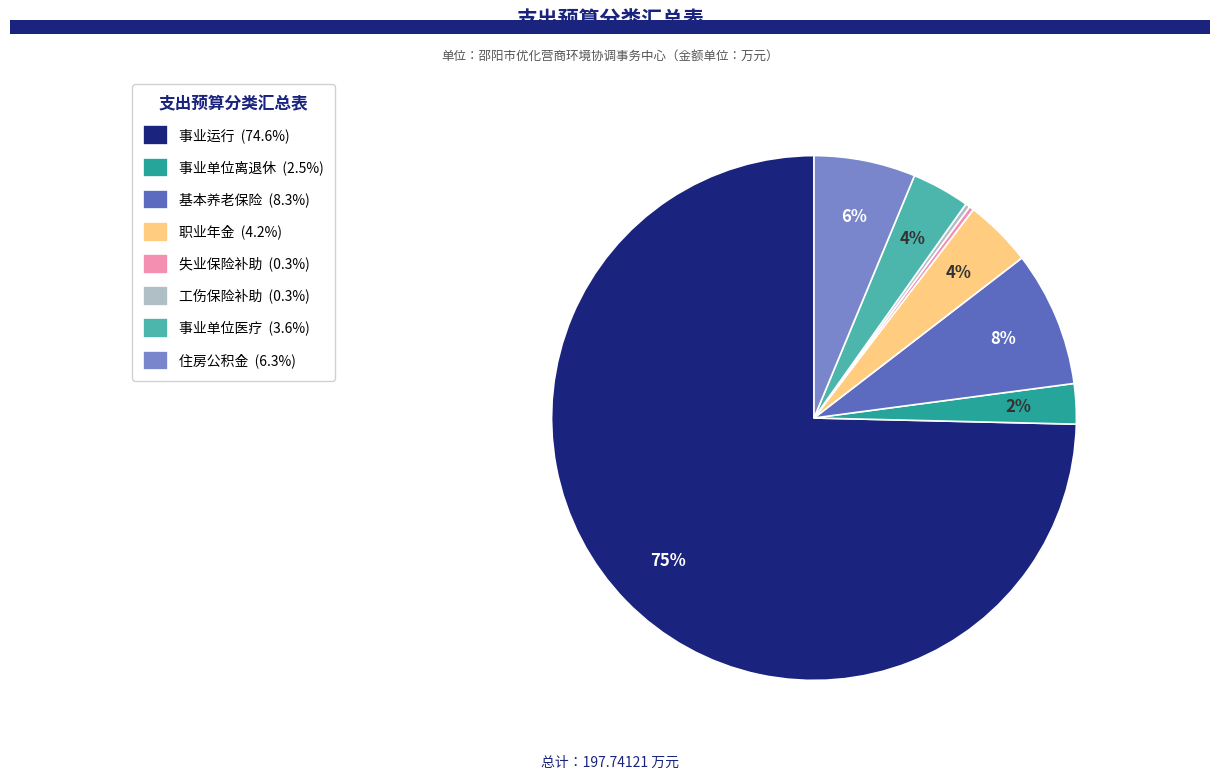

Do 事业单位离退休 (2.5%) and 失业保险补助 (0.3%) together represent more than half of the pie?

No